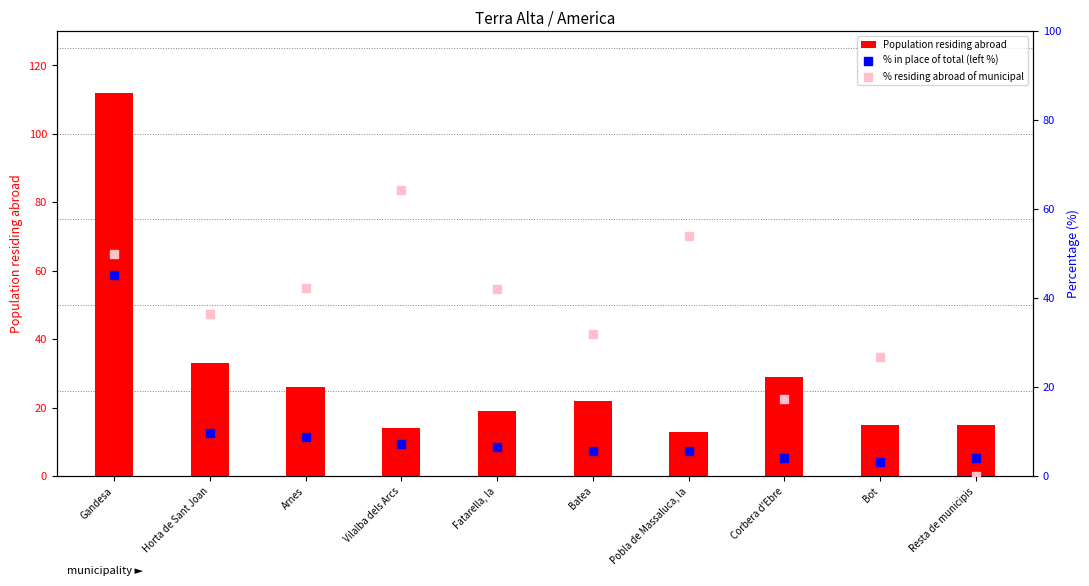

At which category is the sum across all series the highest?

Gandesa